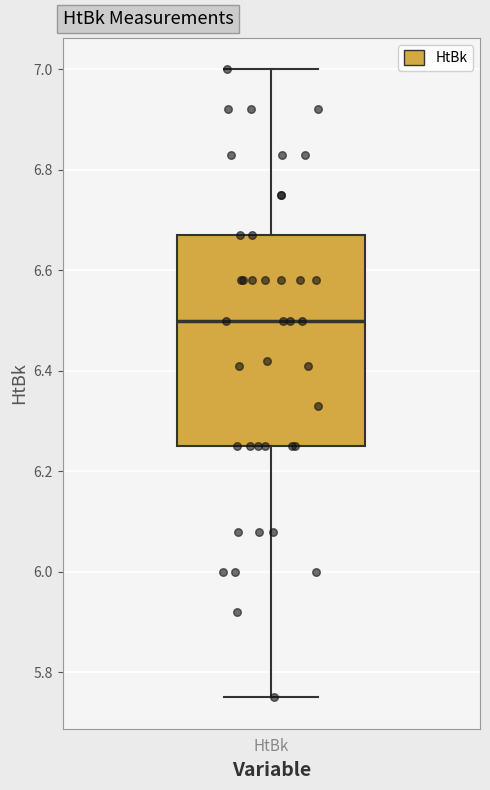

Where is the upper edge of the box for HtBk on the y-axis? The values are not printed on the chart, so give them approximately, as read against the axis.

6.68